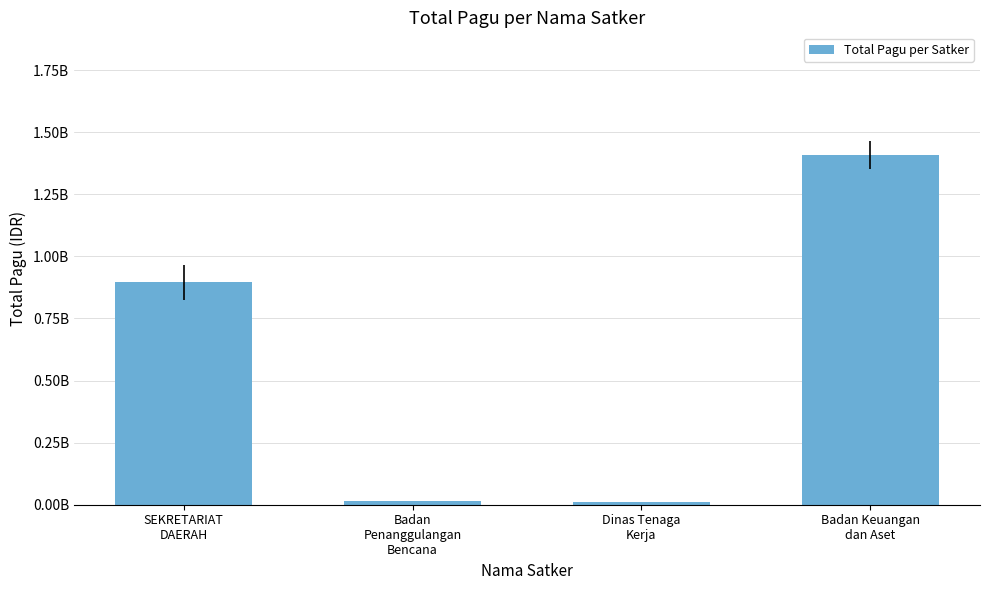

List the labels in order of value, largest first.

Badan Keuangan
dan Aset, SEKRETARIAT
DAERAH, Badan
Penanggulangan
Bencana, Dinas Tenaga
Kerja